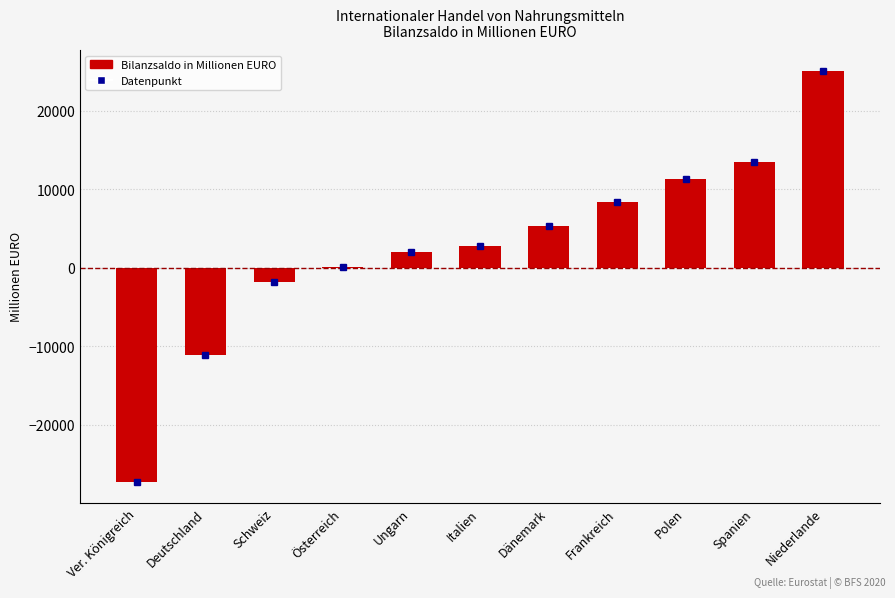

What is the sum of the values at Niederlande and Österreich?

25212.6